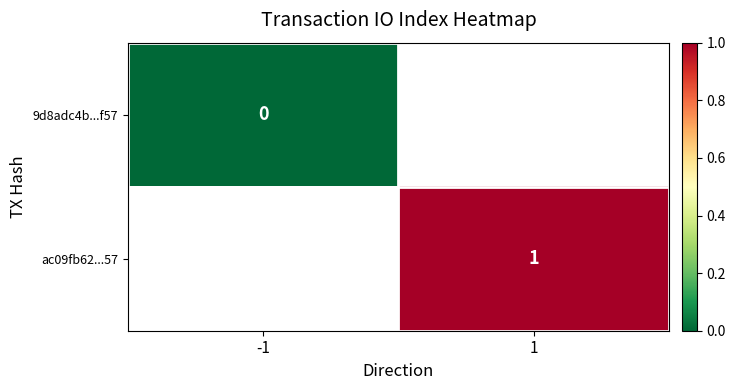

How many categories are shown in the chart?

2